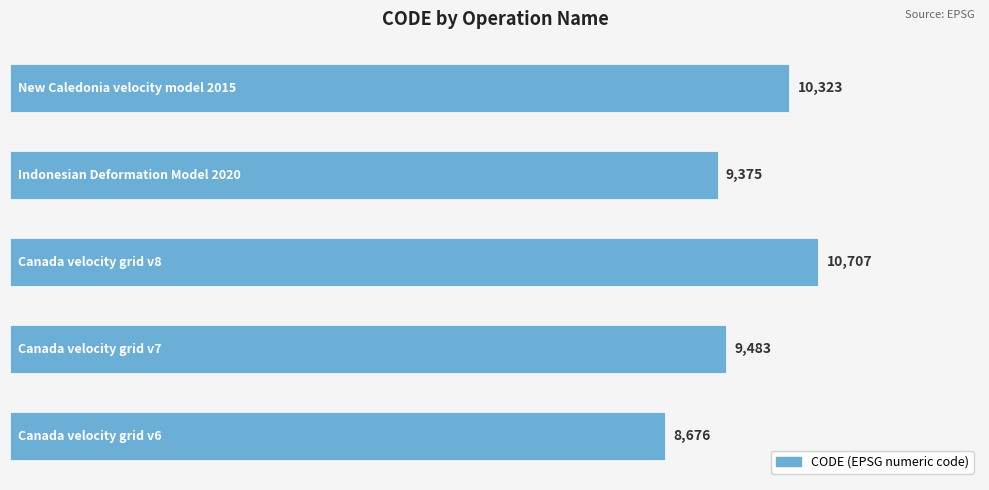

What is the difference between the maximum and minimum values?

2031